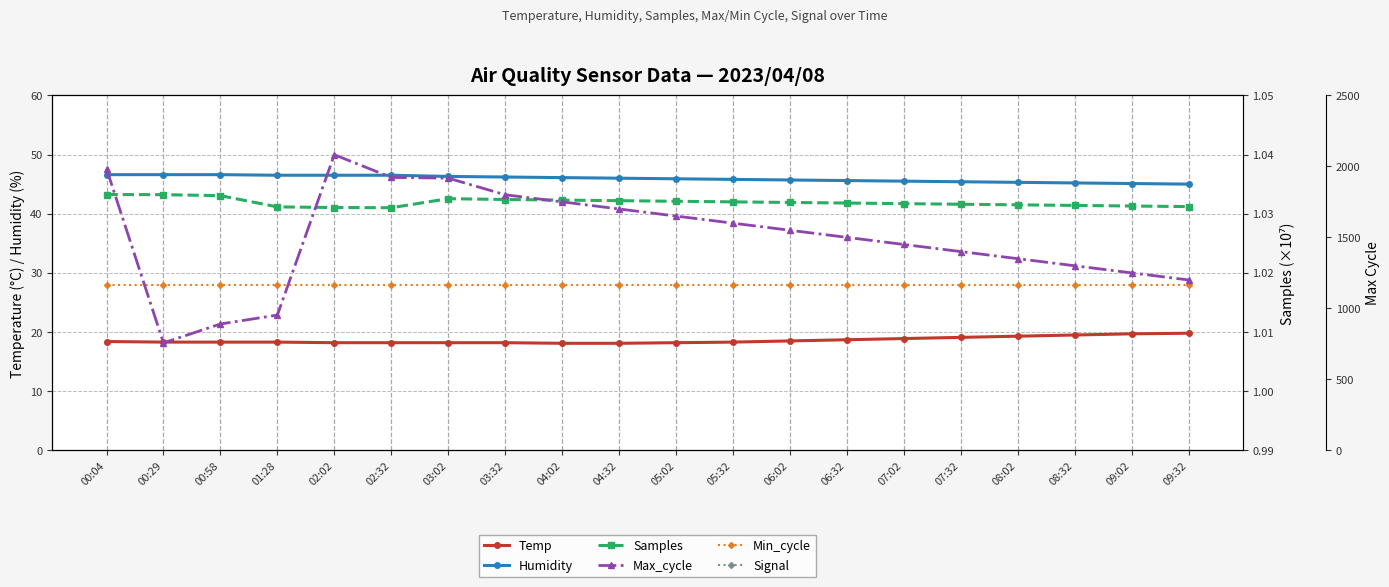

Is it true that Min_cycle equals 28.0 at 02:32?

True